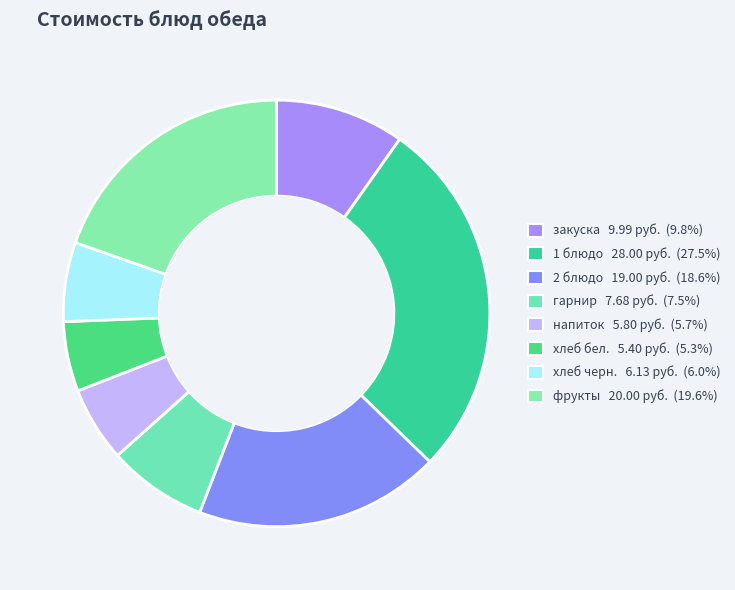

What is the ratio of the value at 1 блюдо to the value at 2 блюдо?

1.5